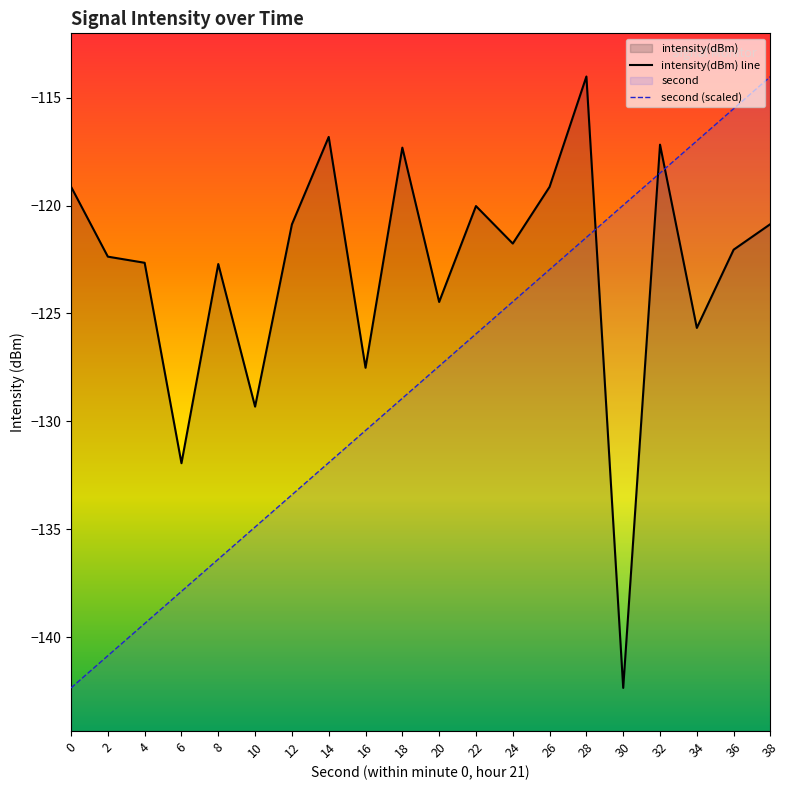

True or false: intensity(dBm) line has a value of -41.6 at 28.

False